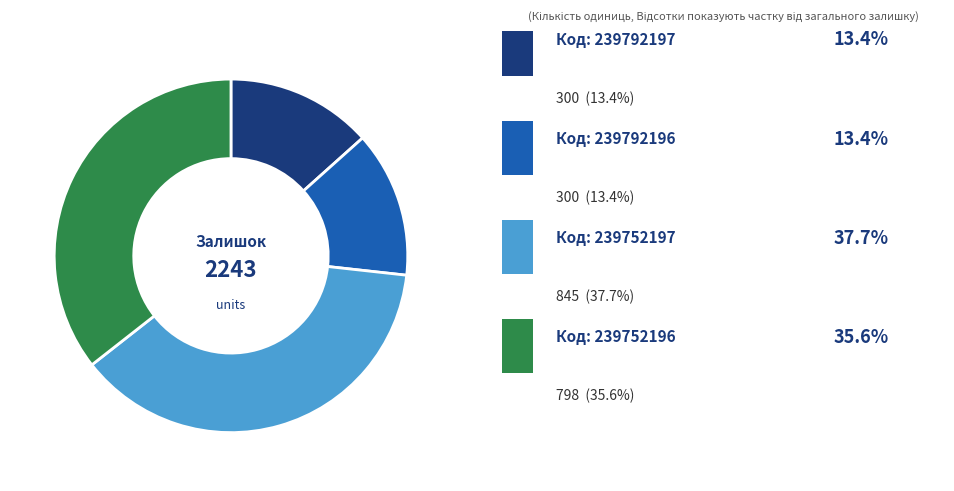

How many slices are in this pie chart?

4